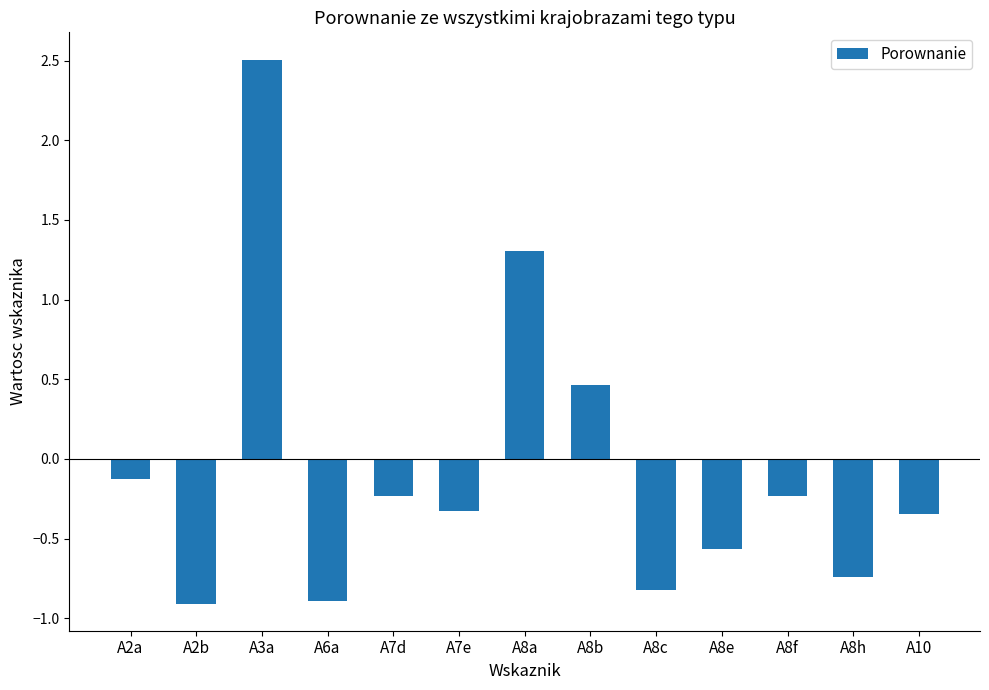

Which label corresponds to the largest value in the chart?

A3a